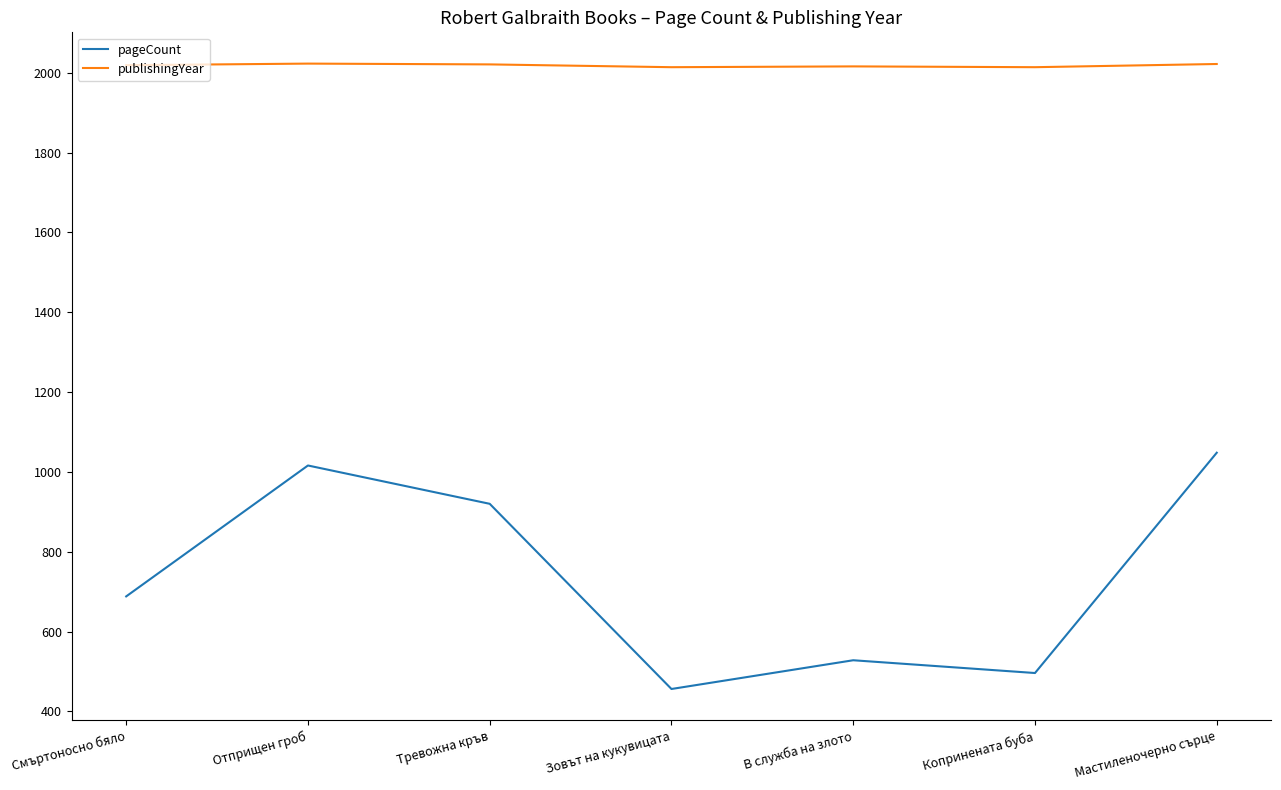

True or false: publishingYear has a value of 1131 at Смъртоносно бяло.

False